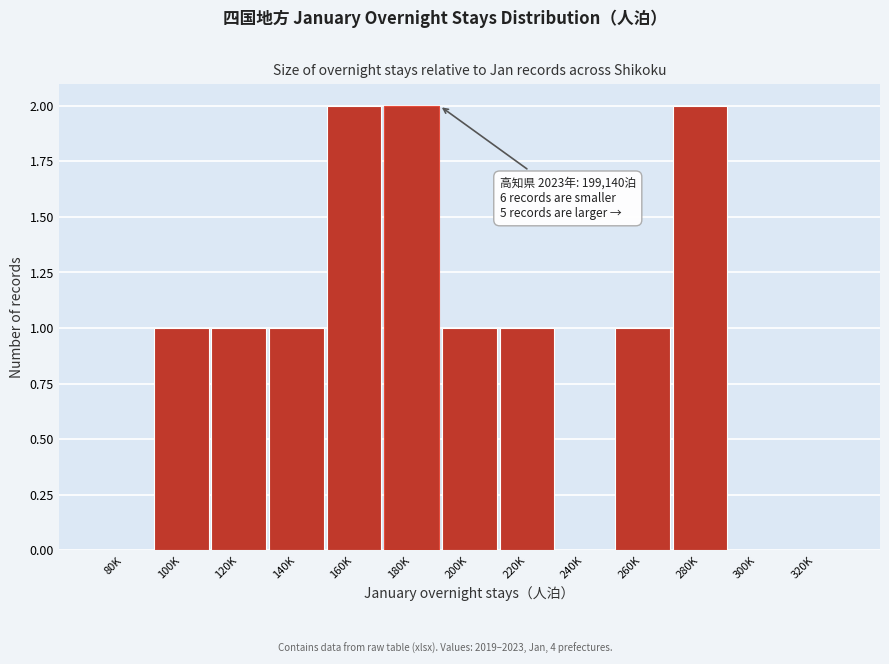

Reading left to right, what are all the values shown in this chart?

80K=0	100K=1	120K=1	140K=1	160K=2	180K=2	200K=1	220K=1	240K=0	260K=1	280K=2	300K=0	320K=0